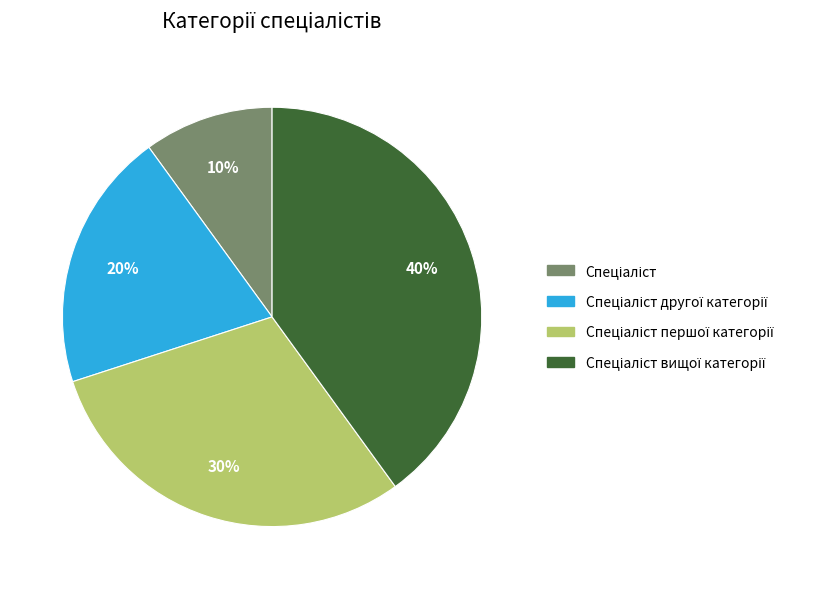

Is there any slice that represents more than half of the pie?

No